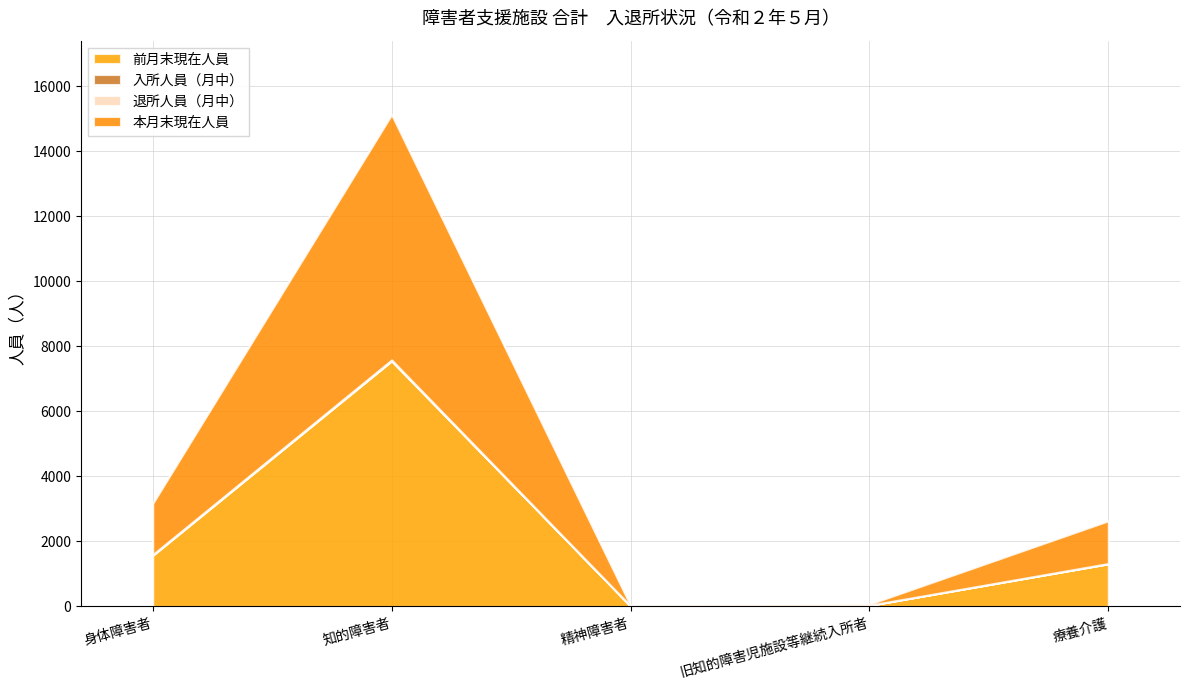

True or false: 前月末現在人員 and 退所人員（月中） cross at least once.

False